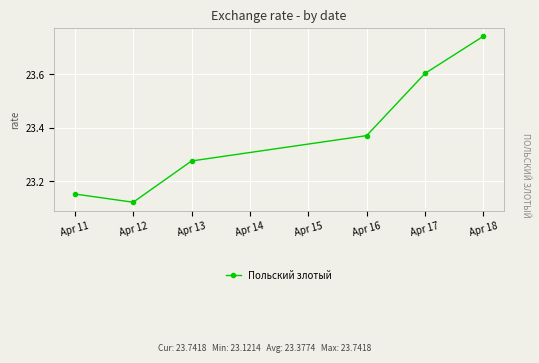

At which category does the chart reach its minimum across all series?

Apr 12